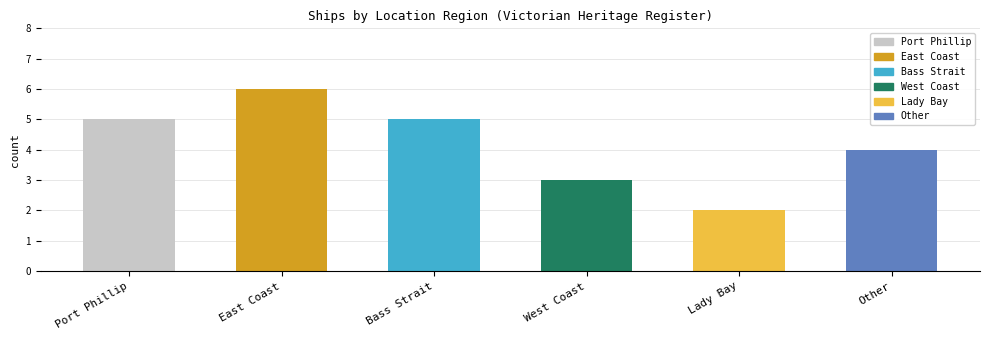

How many data points are above 5?

1